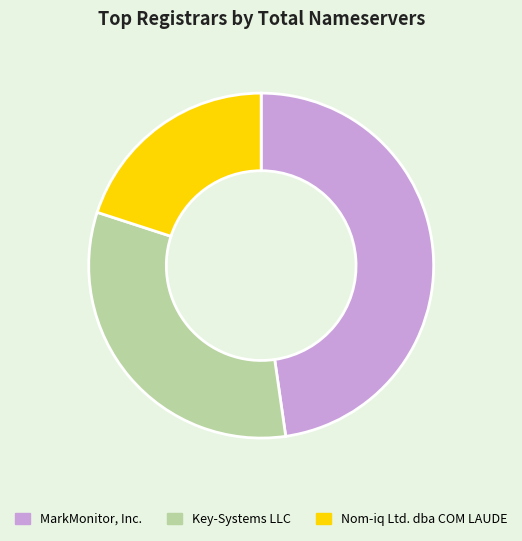

Which category has the smallest portion of the pie?

Nom-iq Ltd. dba COM LAUDE